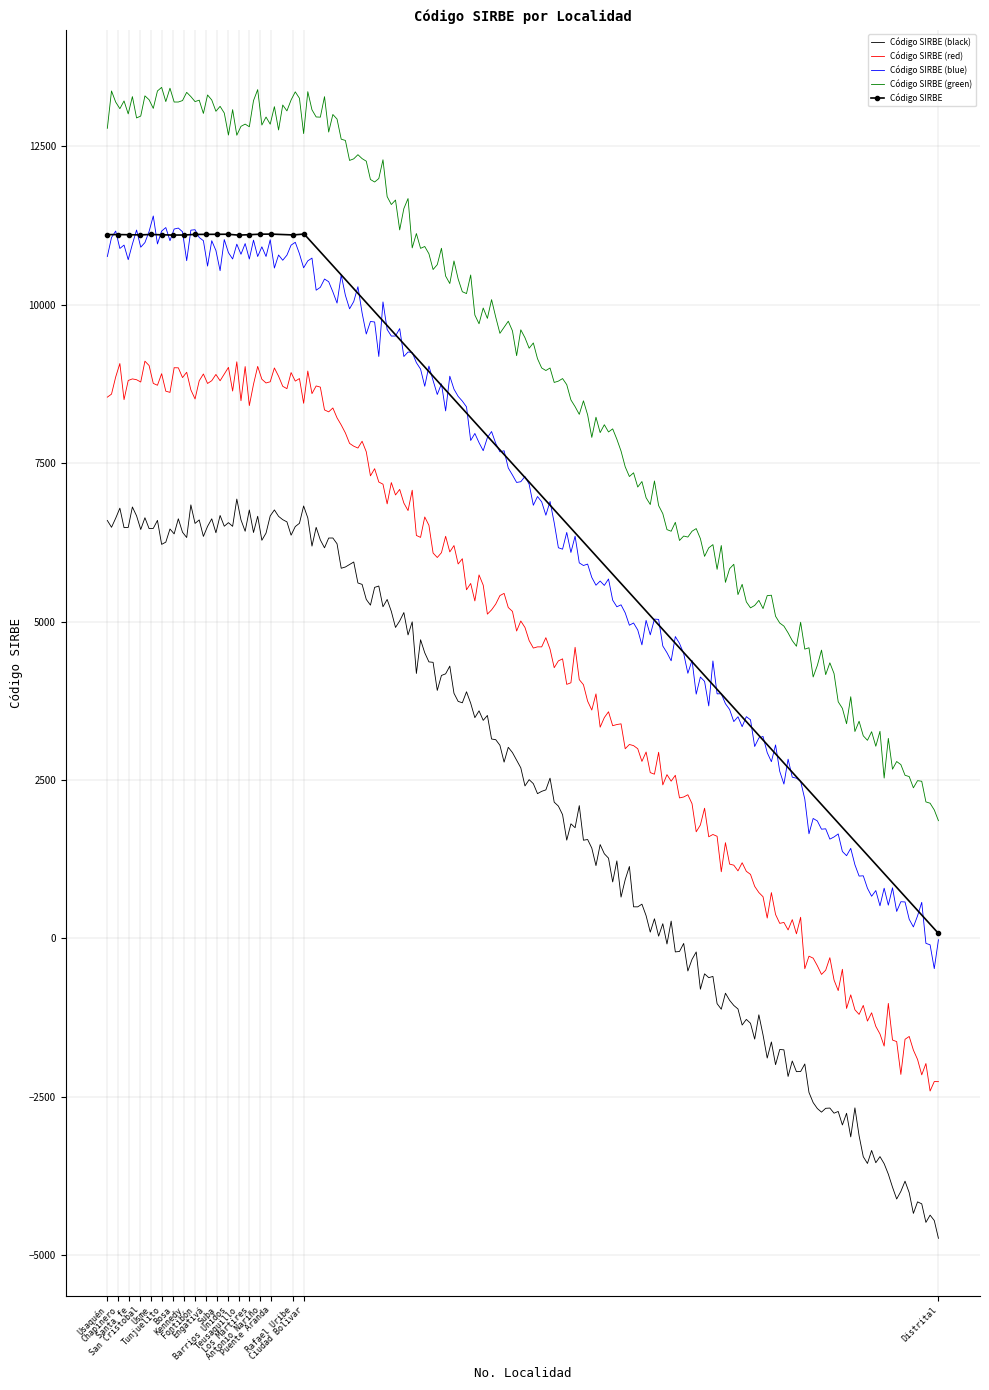

The chart shows a value of 3015 at Usaquén. True or false?

False